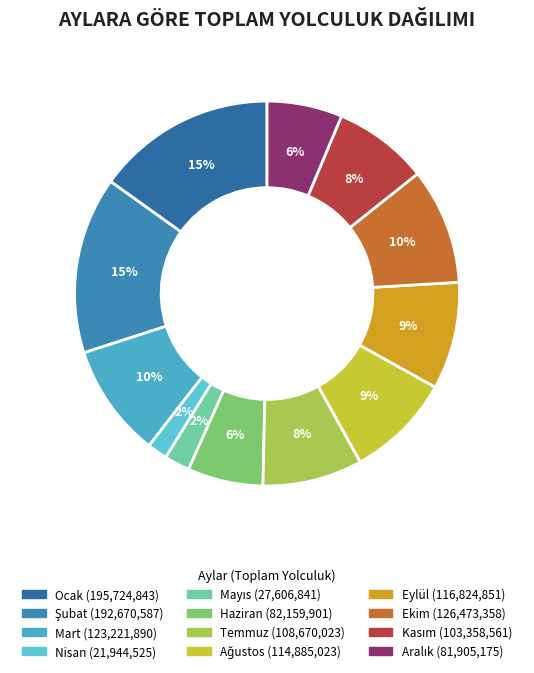

How many slices are in this pie chart?

12